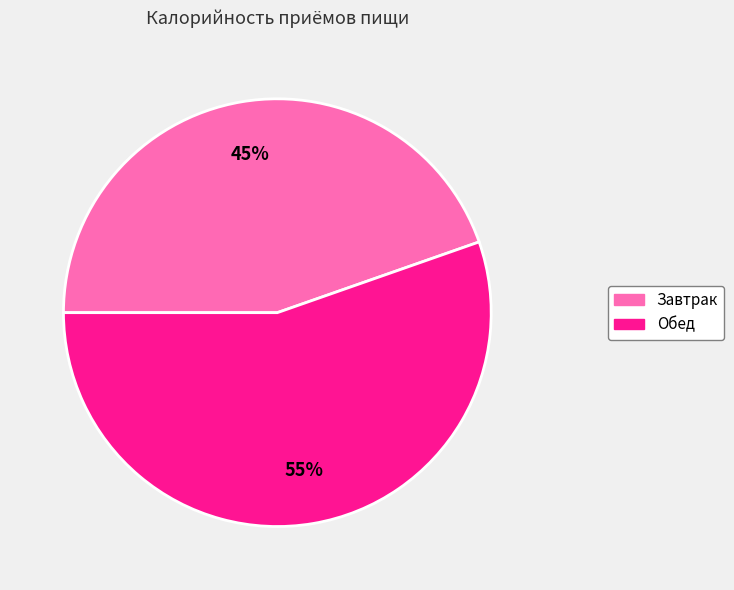

Combined, do Завтрак and Обед account for over 50%?

Yes